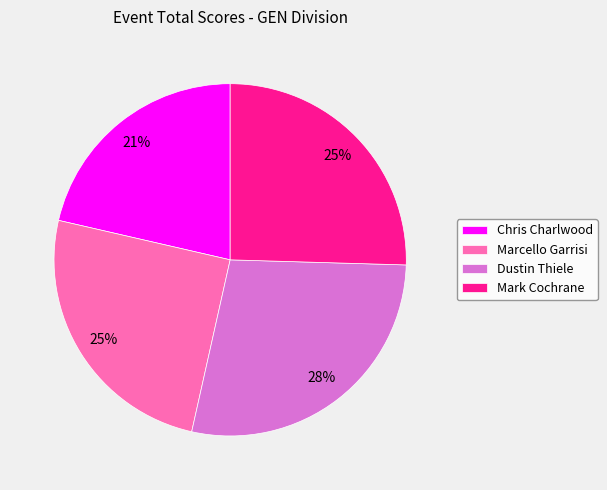

What is the smallest slice in the pie chart?

Chris Charlwood